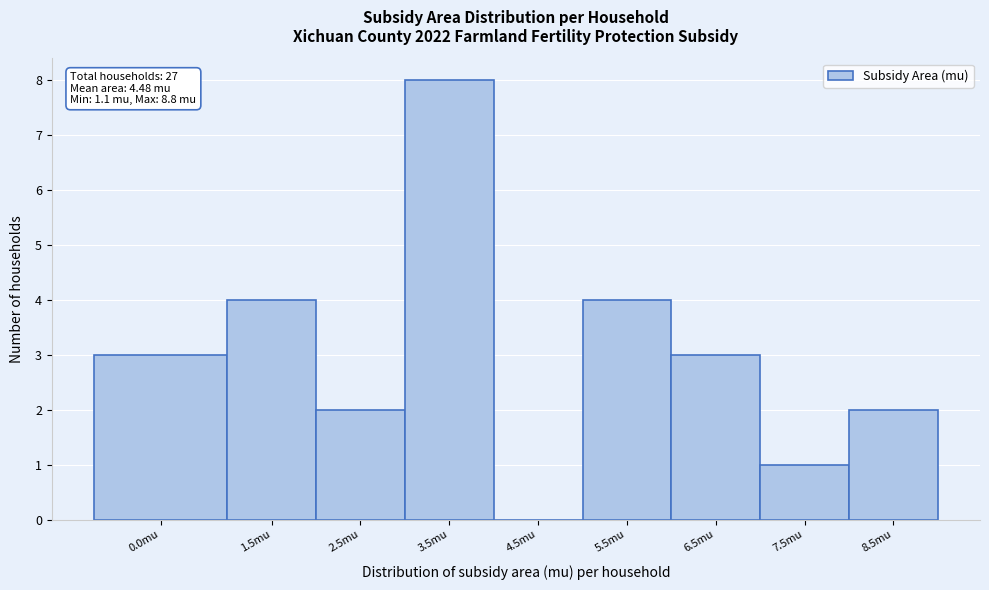

Reading left to right, list all the values displayed in this chart.

0.0mu=3	1.5mu=4	2.5mu=2	3.5mu=8	4.5mu=0	5.5mu=4	6.5mu=3	7.5mu=1	8.5mu=2